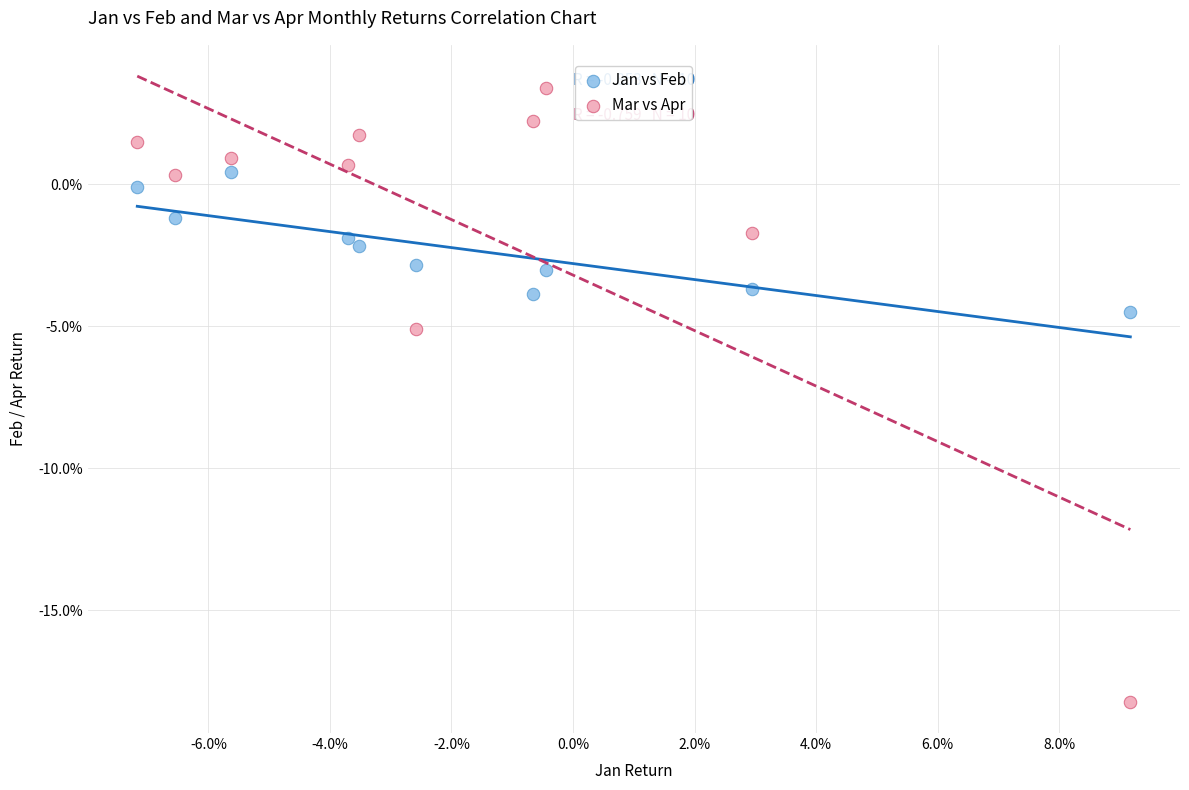

What are all the series names shown in the legend?

Jan vs Feb, Mar vs Apr